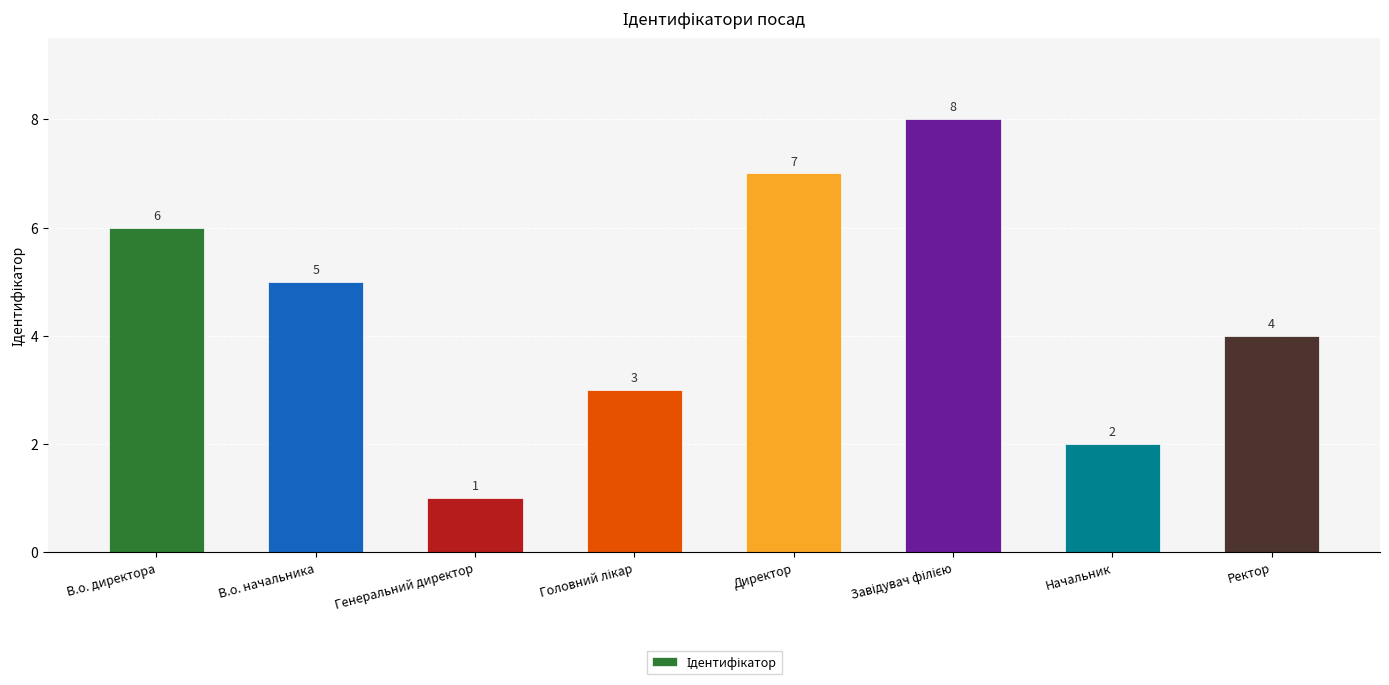

Read the value at В.о. начальника.

5